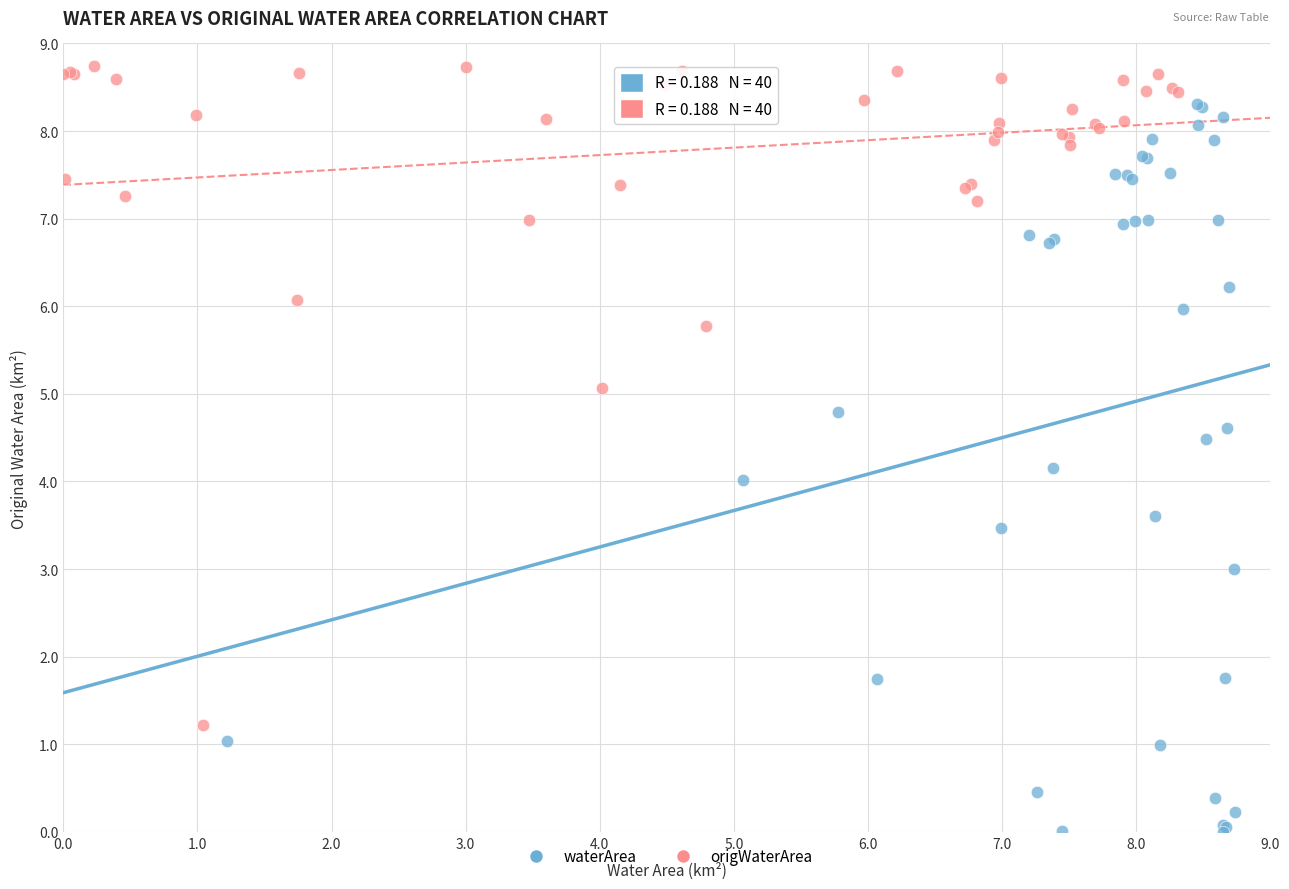

Which series has the largest Y range (max minus min)?

waterArea